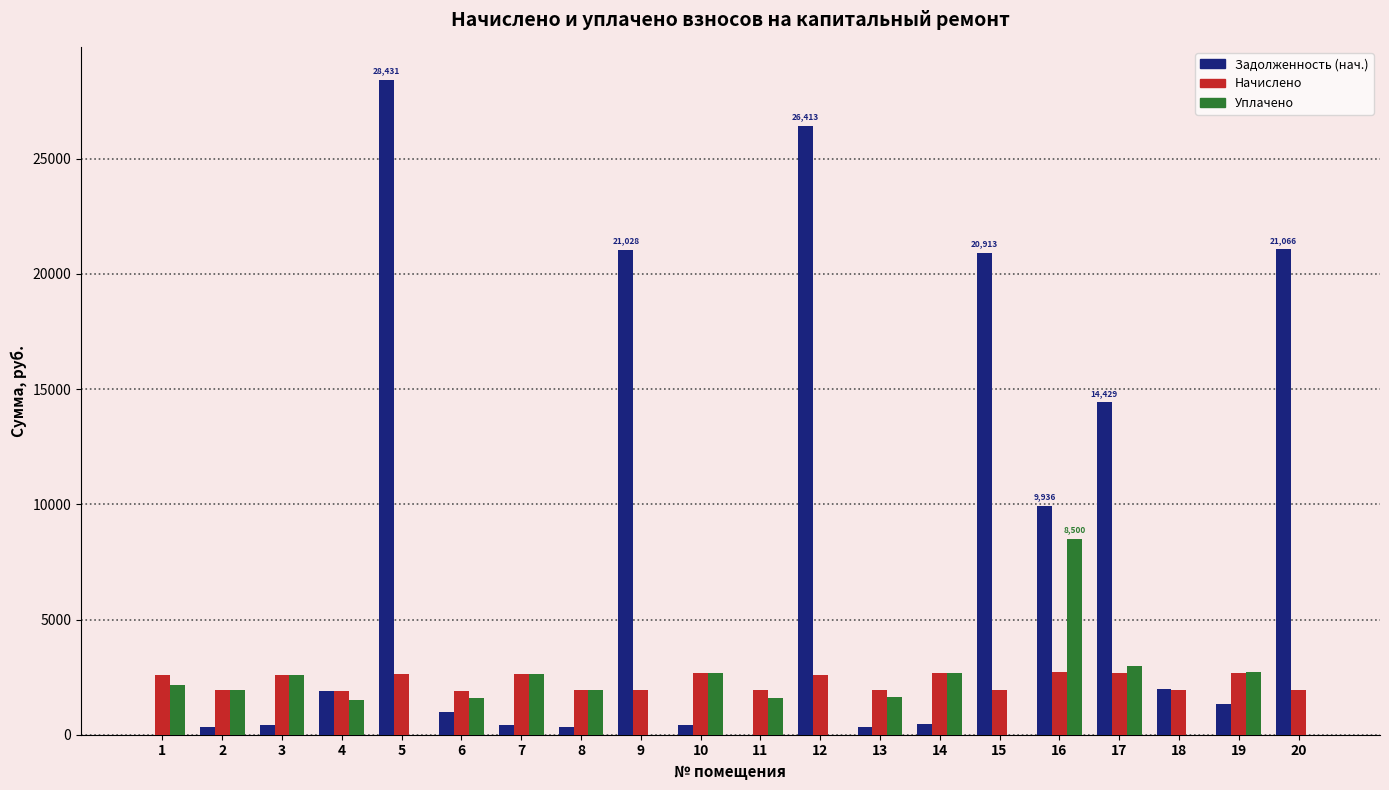

Are the bars horizontal?

No